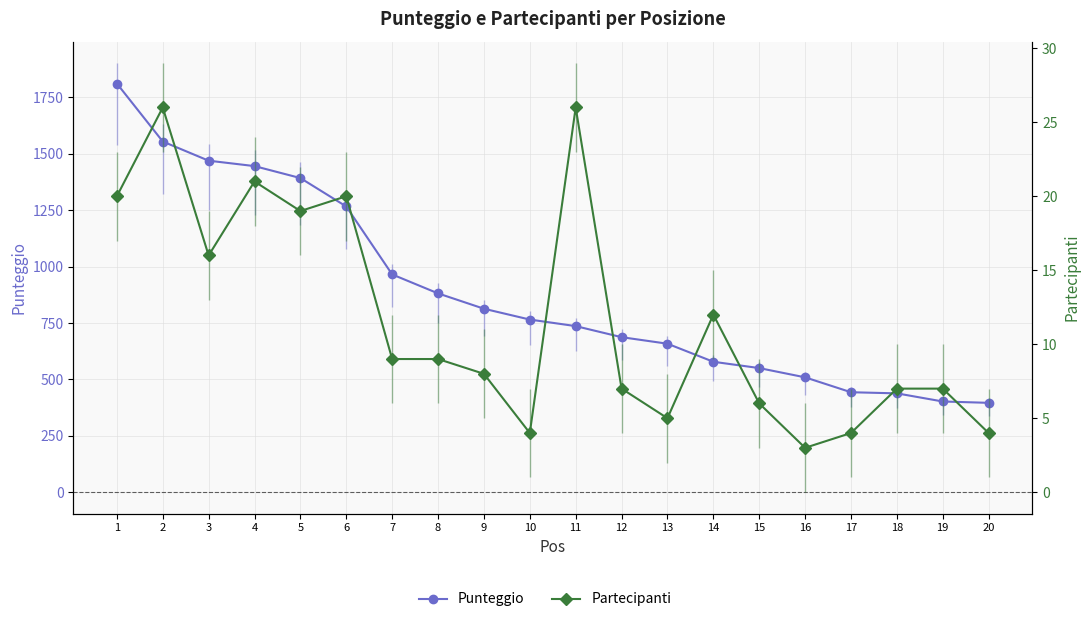

At which category is the sum across all series the highest?

1